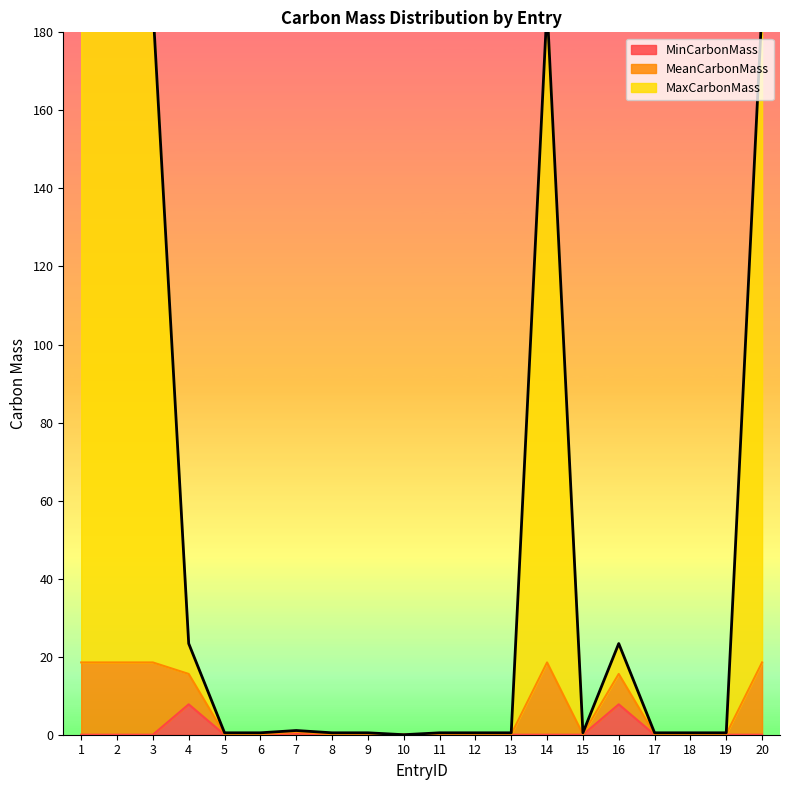

How many interior local valleys does the MaxCarbonMass series have?

2